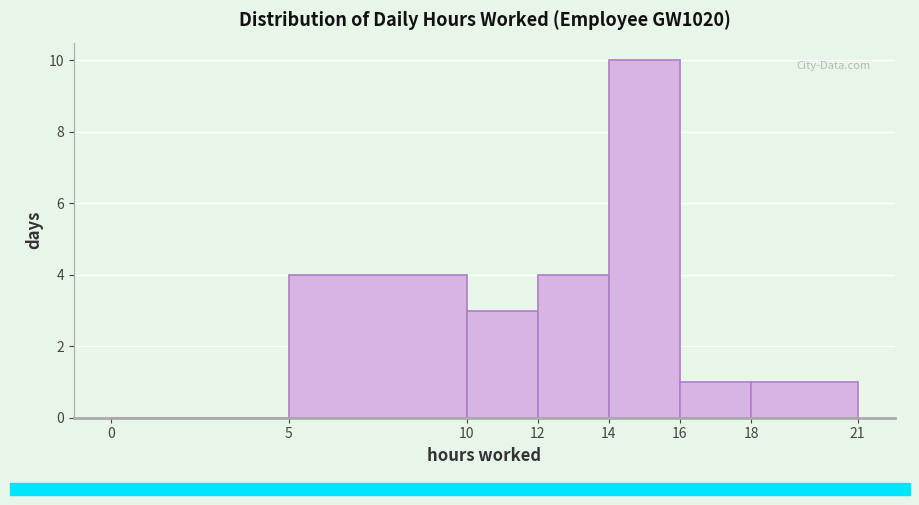

What is the height of the bar covering 14 to 16 on the x-axis? The values are not printed on the chart, so give them approximately, as read against the axis.

10